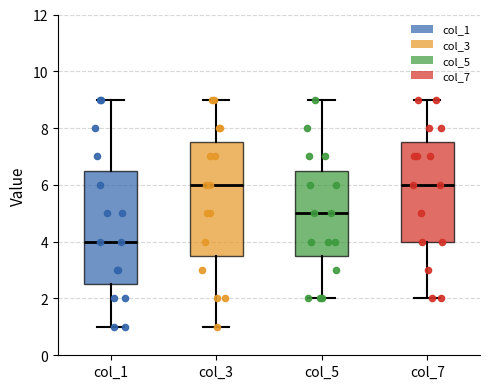

Reading left to right, transcribe this box plot: for each box, give where its median line is, the range the box spans, and where its two whiskers end, as read against the y-axis. The values are not printed on the chart, so give them approximately, as read against the axis.

col_1: median 4.0, box 2.6 to 6.6, whiskers 1.0 to 9.0
col_3: median 6.0, box 3.6 to 7.6, whiskers 1.0 to 9.0
col_5: median 5.0, box 3.6 to 6.6, whiskers 2.0 to 9.0
col_7: median 6.0, box 4.0 to 7.6, whiskers 2.0 to 9.0